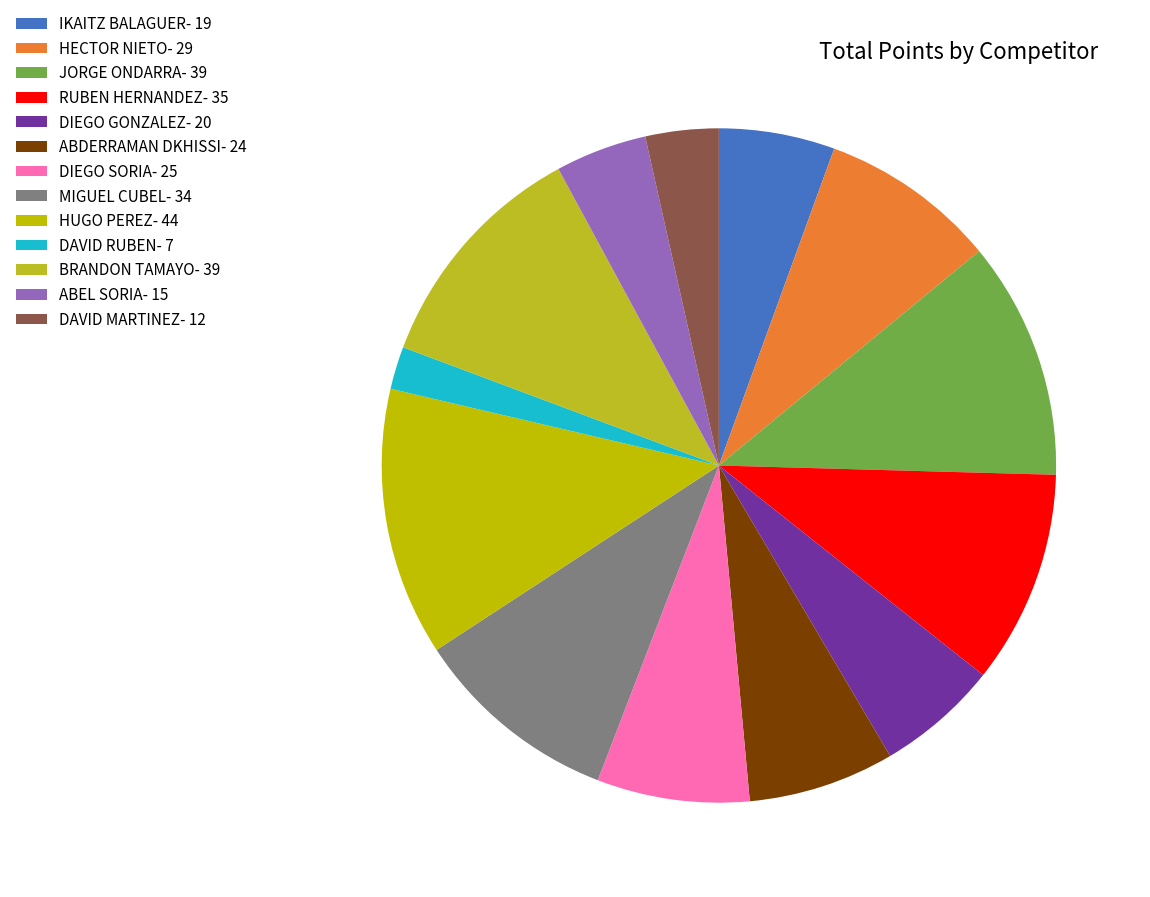

How many segments does this pie chart have?

13